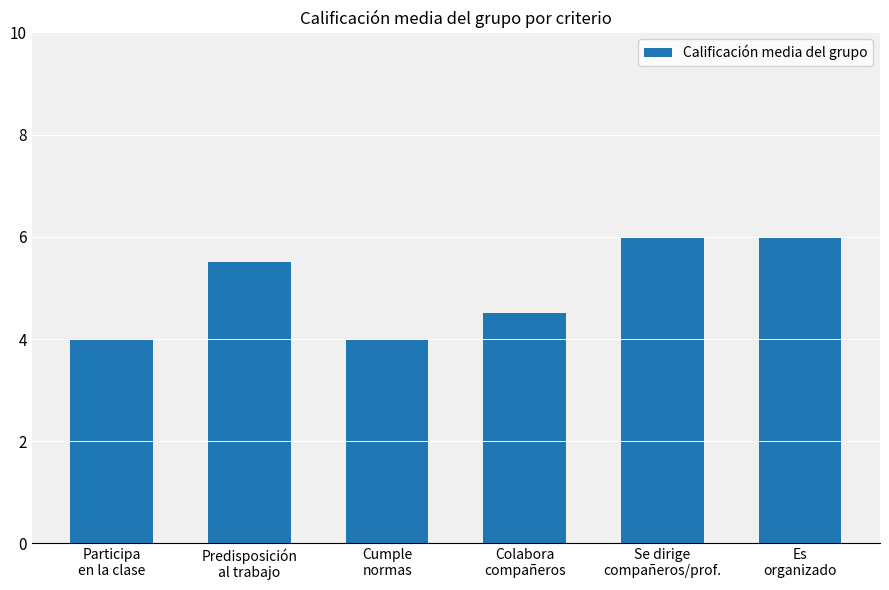

What is the minimum value shown in the chart?

4.0